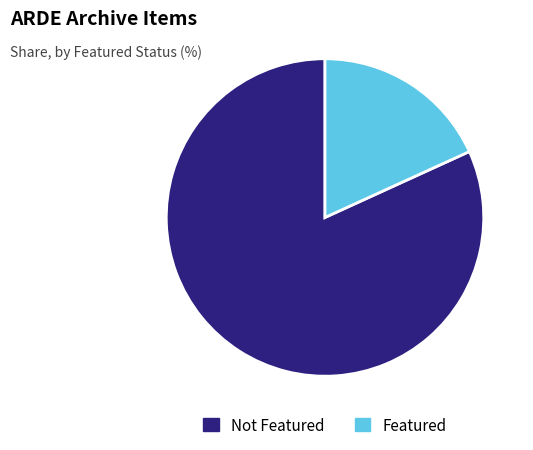

How many slices are in this pie chart?

2